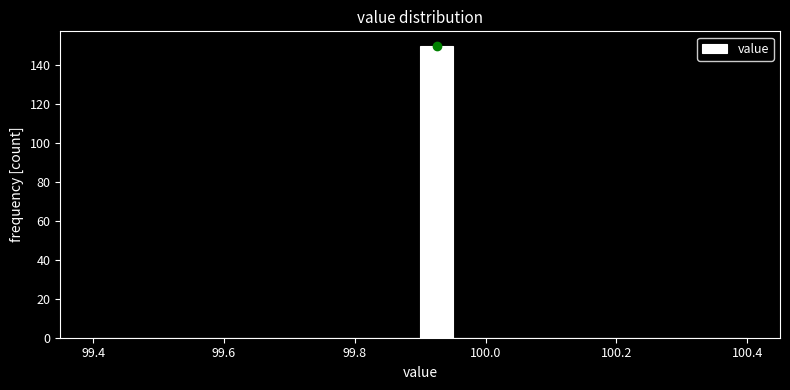

Around what value on the x-axis is the tallest bar? Give the approximate position of its centre, as read against the axis.

99.92